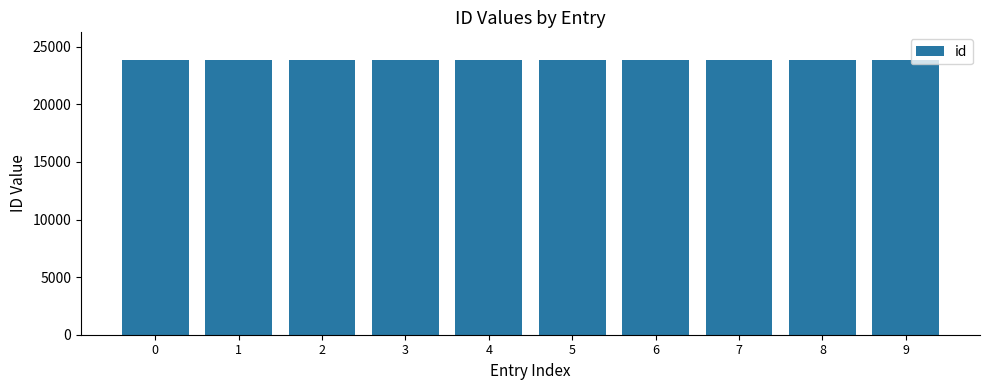

What is the sum of the values at 8 and 1?

47727